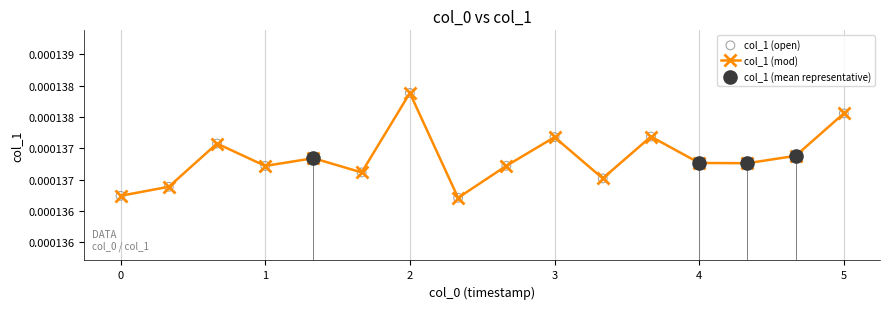

Does the chart have visible grid lines?

Yes